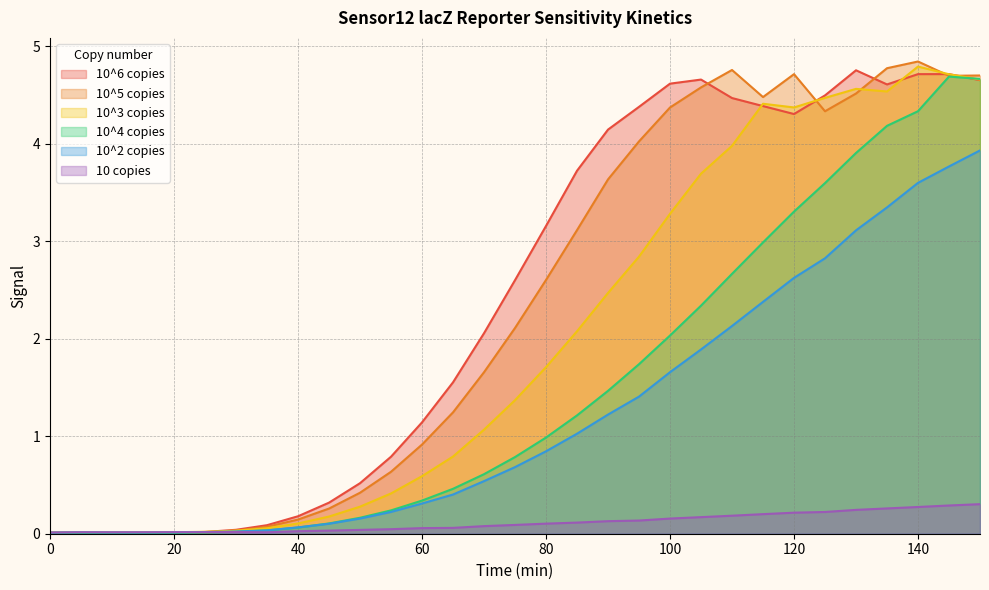

List the labels in order of 10 copies value, largest first.

150, 145, 140, 135, 130, 125, 120, 115, 110, 105, 100, 95, 90, 85, 80, 75, 70, 65, 60, 55, 50, 45, 40, 30, 20, 25, 5, 15, 35, 10, 0